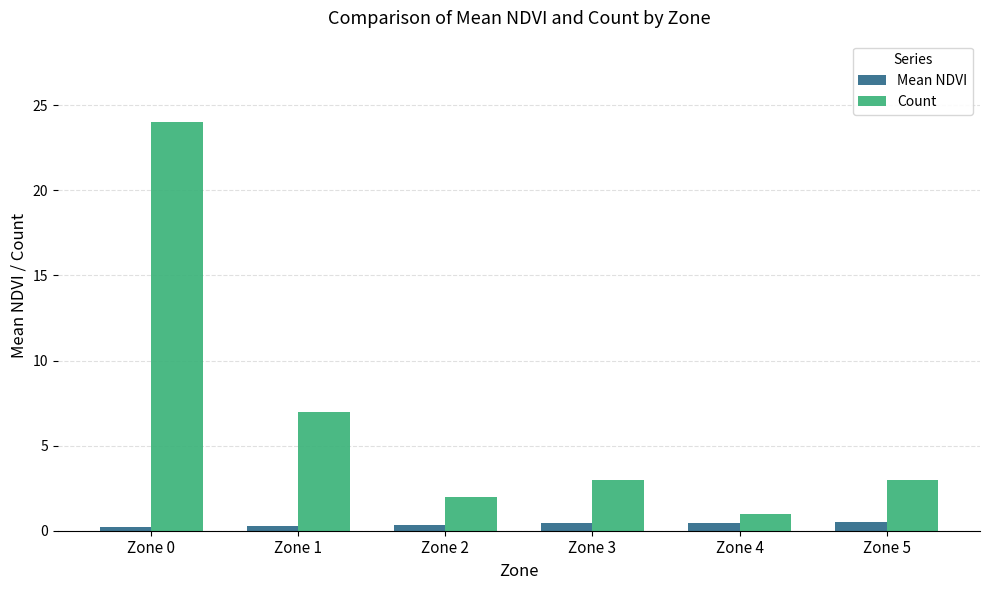

What is the difference between the second highest and minimum values in the Count series?

6.0